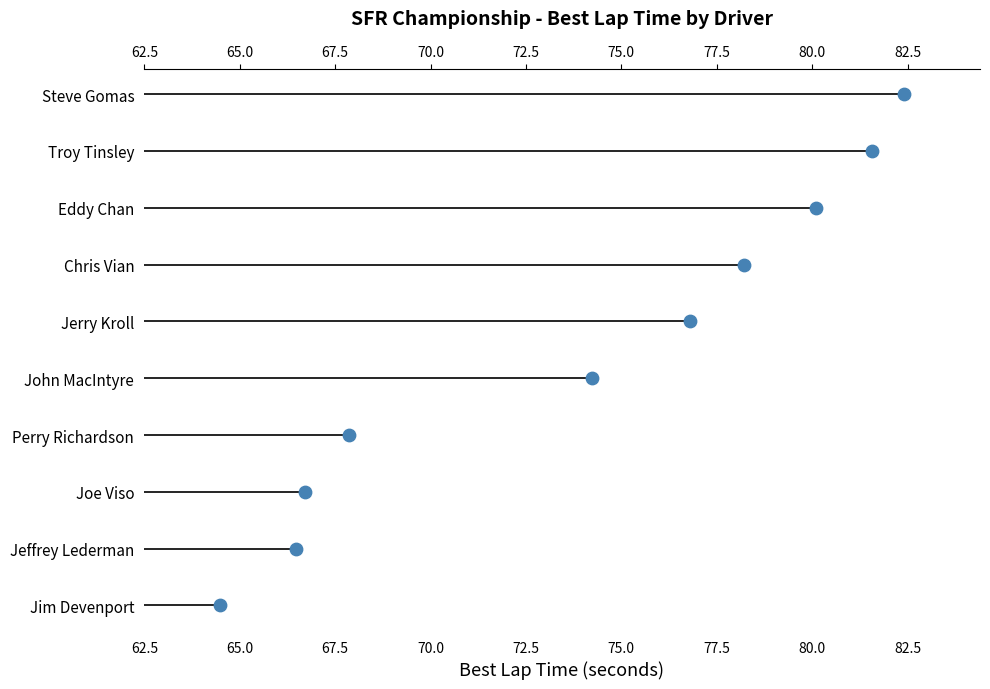

What is the change in value from 67.5 to 75.0?

+3